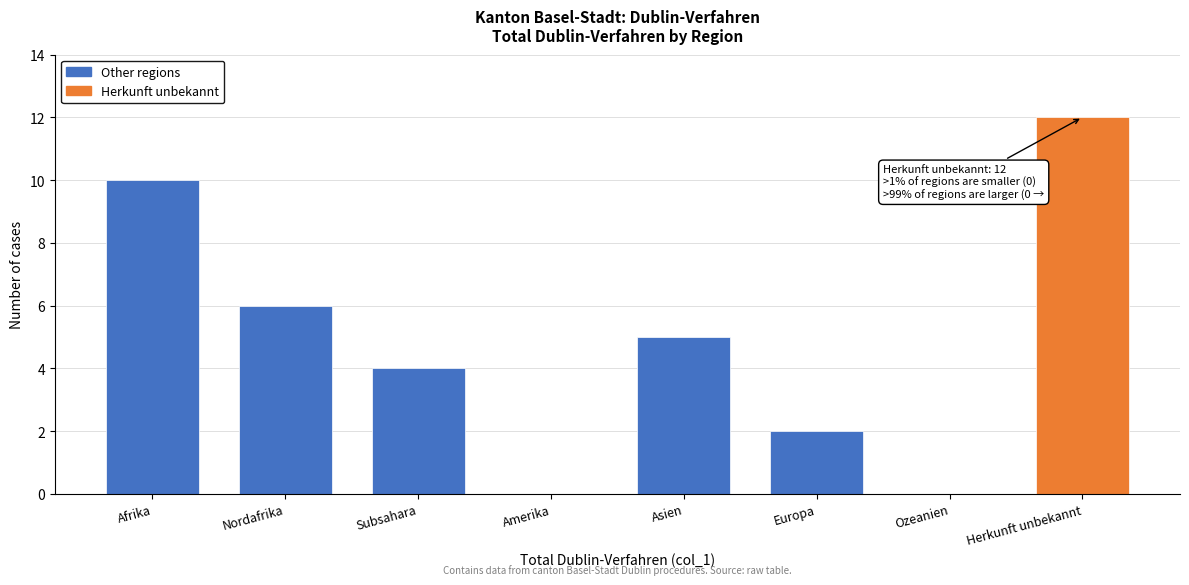

Reading right to left, what are all the values shown in this chart?

Herkunft unbekannt=12	Ozeanien=0	Europa=2	Asien=5	Amerika=0	Subsahara=4	Nordafrika=6	Afrika=10